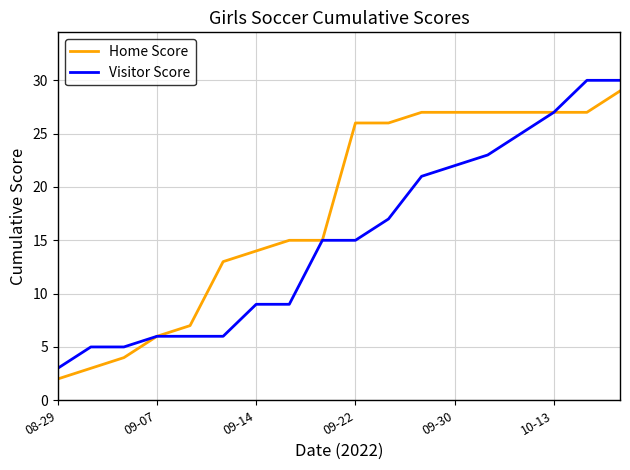

Reading left to right, list all the values displayed in this chart.

Home Score: 2	3	4	6	7	13	14	15	15	26	26	27	27	27	27	27	27	29
Visitor Score: 3	5	5	6	6	6	9	9	15	15	17	21	22	23	25	27	30	30